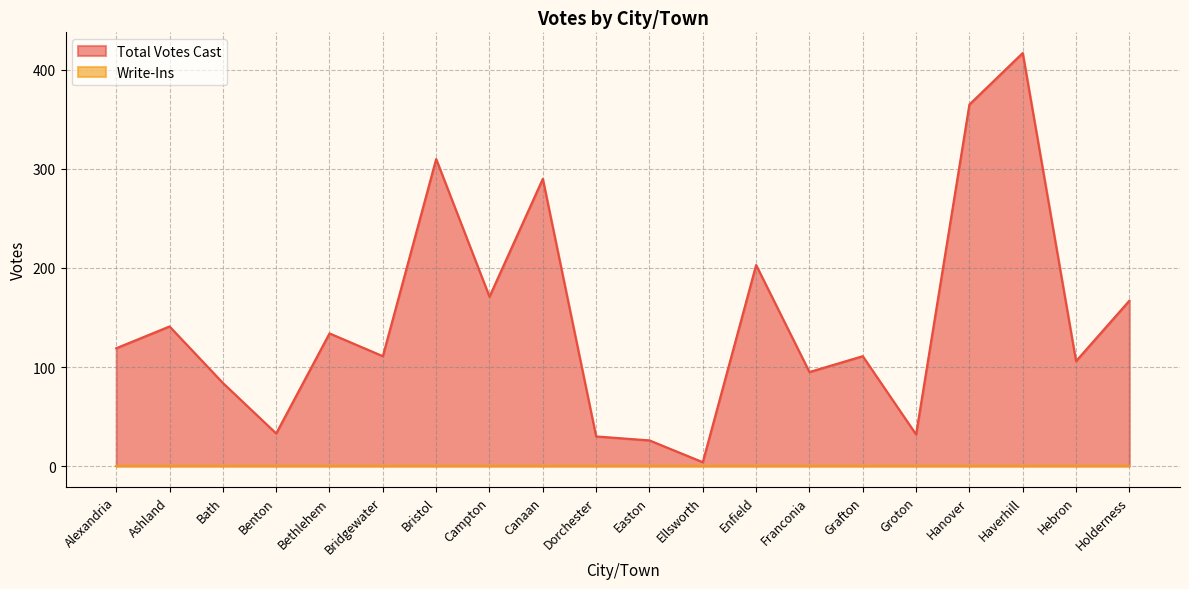

Does the chart have visible grid lines?

Yes